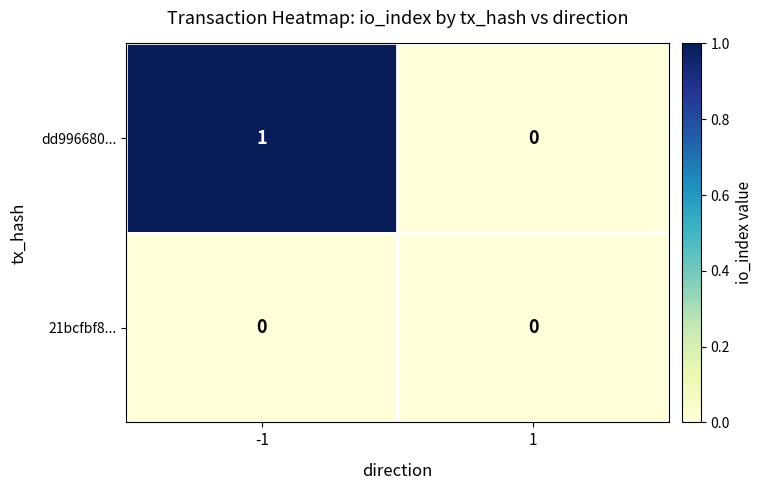

Rank the series by their average value, from highest to lowest.

dd996680..., 21bcfbf8...